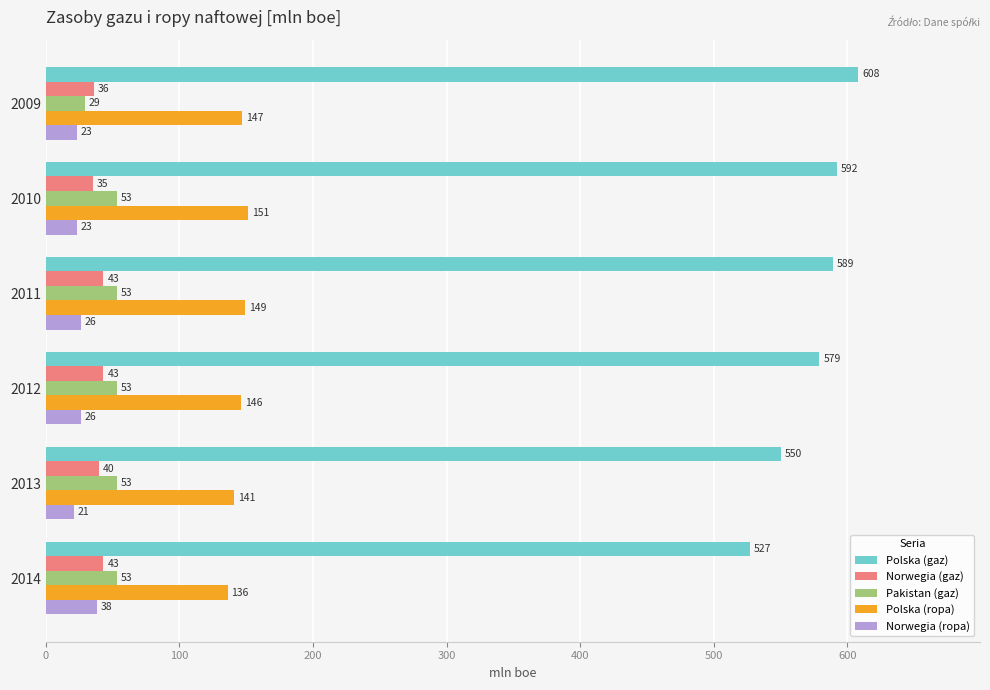

At which category is the sum across all series the highest?

2011